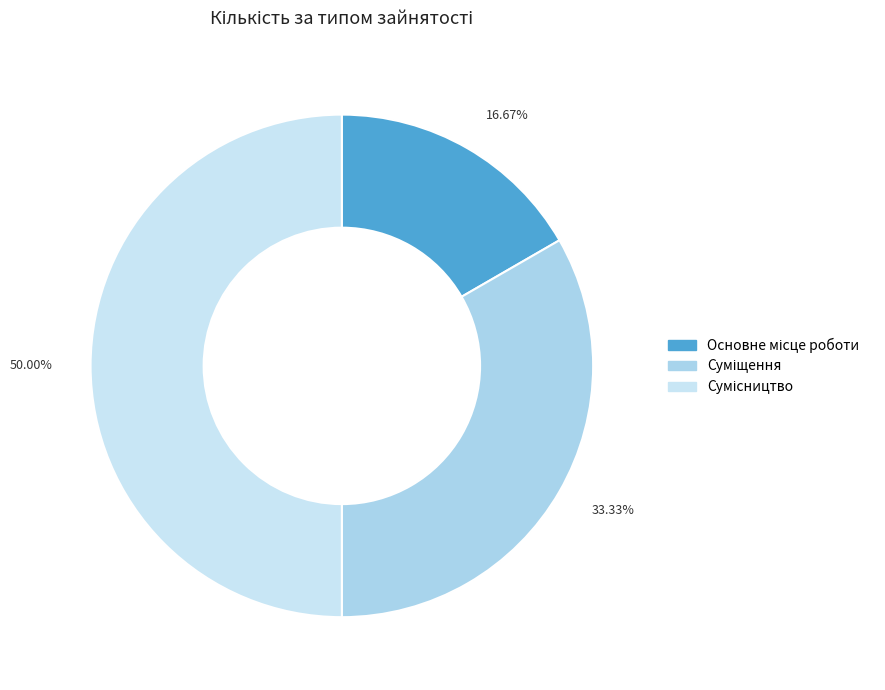

Is there any slice that represents more than half of the pie?

No